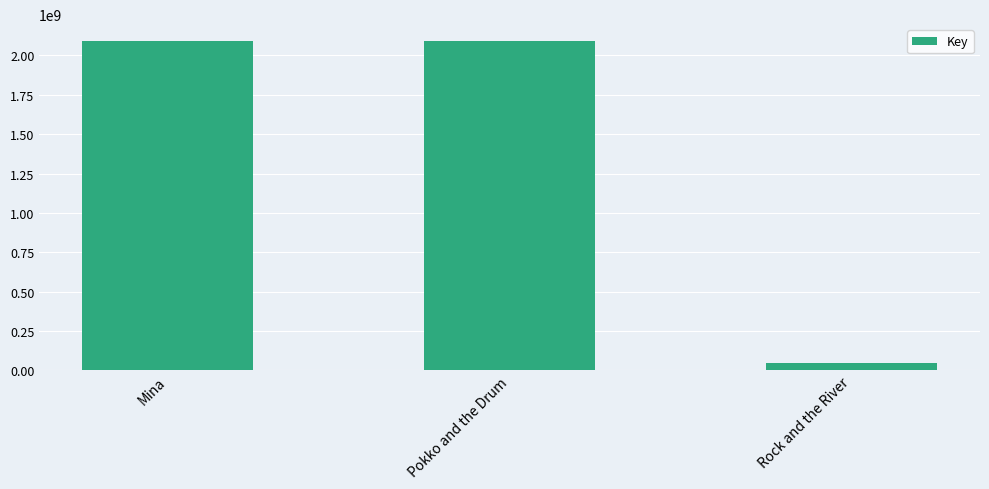

Is it true that the value at Mina is 2094035805?

True